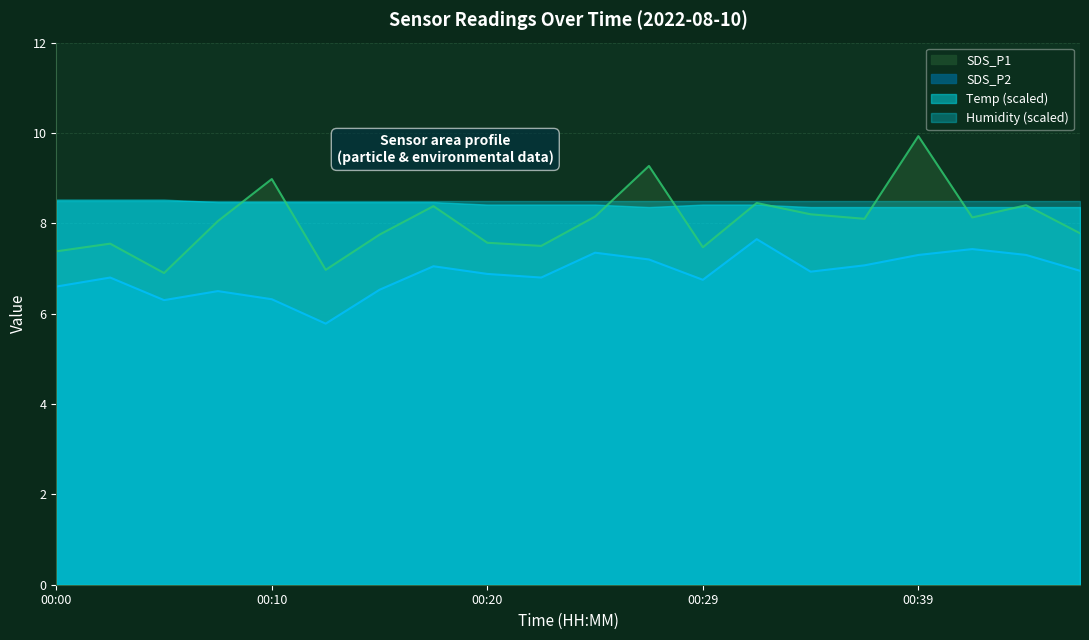

True or false: SDS_P1 has a value of 9.0 at 00:10.

True